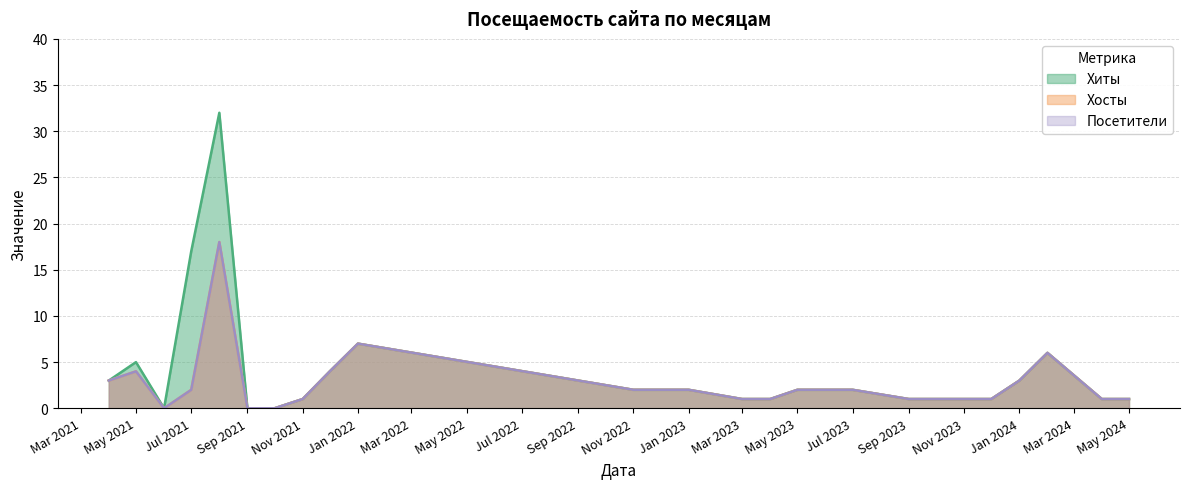

Reading left to right, list all the values displayed in this chart.

Хиты: 3	5	0	17	32	0	0	1	4	7	2	2	1	1	2	2	2	1	1	1	3	6	1	1
Хосты: 3	4	0	2	18	0	0	1	4	7	2	2	1	1	2	2	2	1	1	1	3	6	1	1
Посетители: 3	4	0	2	18	0	0	1	4	7	2	2	1	1	2	2	2	1	1	1	3	6	1	1